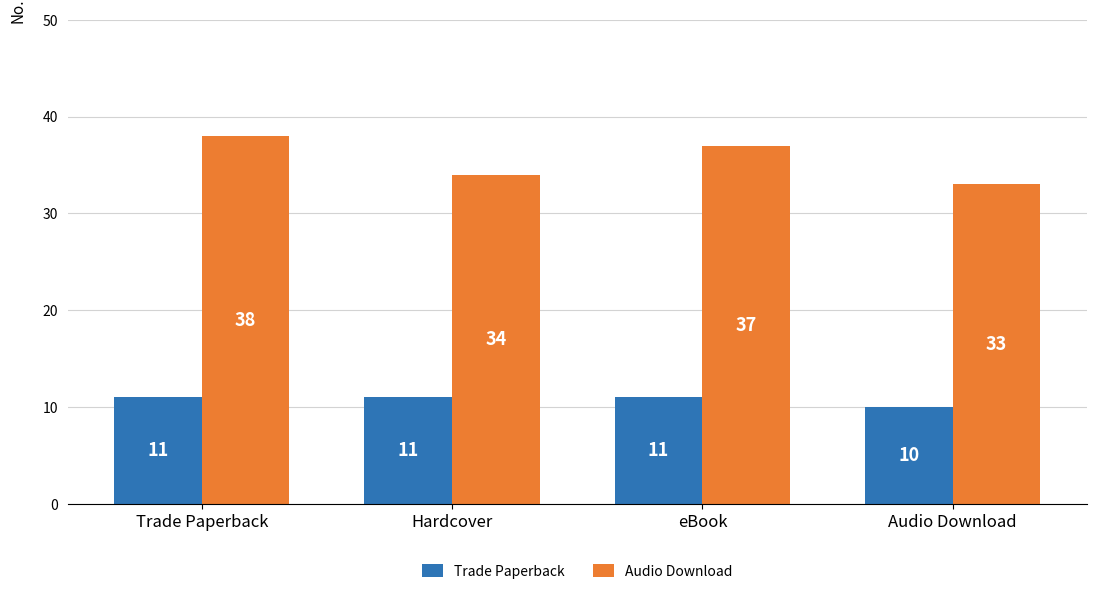

How many groups of bars are there?

4